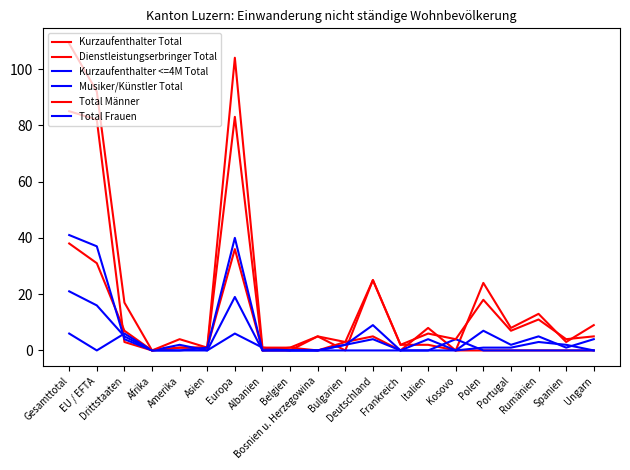

Between Drittstaaten and Europa, which is larger?

Europa